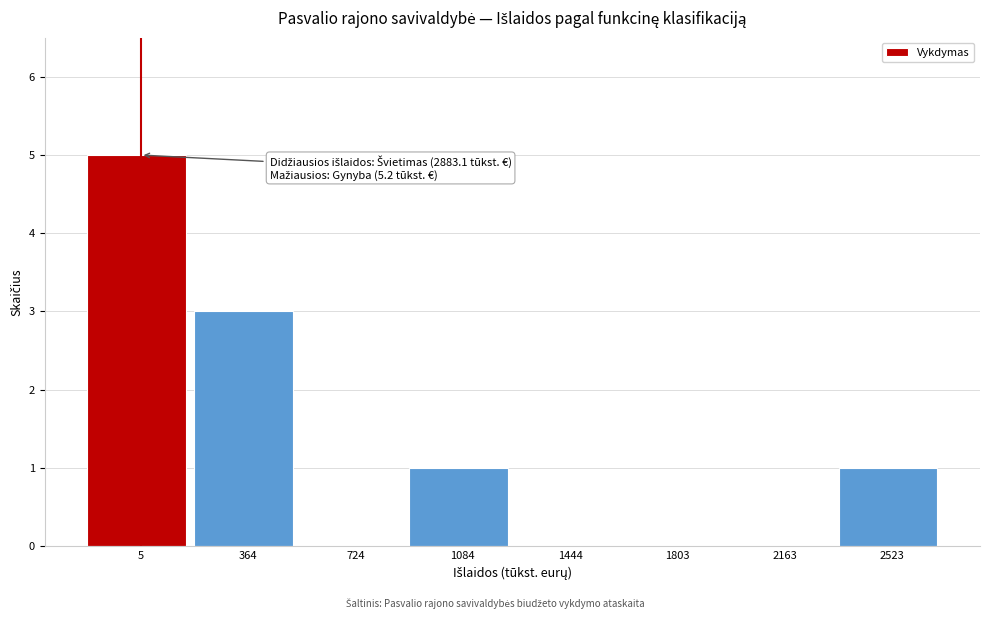

Reading left to right, transcribe all the data shown in this chart.

5=5	364=3	724=0	1084=1	1444=0	1803=0	2163=0	2523=1